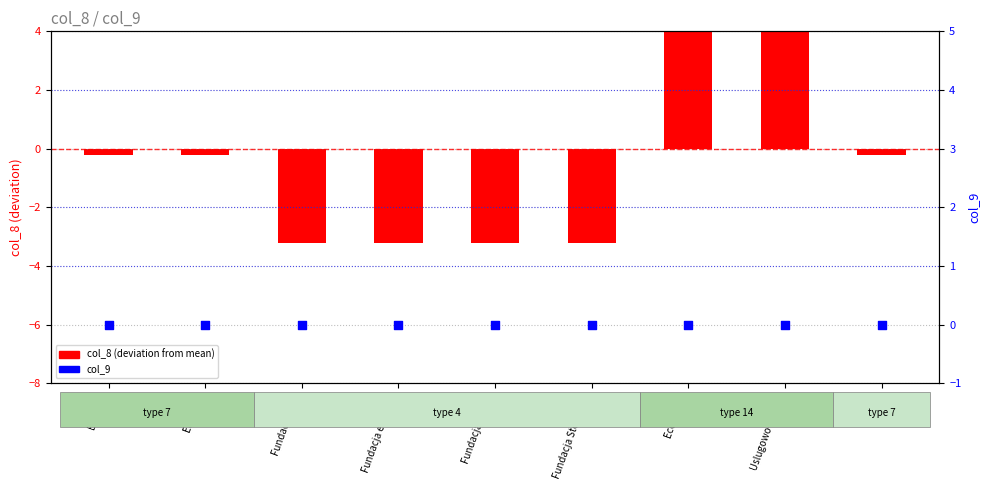

At how many categories does at least one series exceed 0?

2